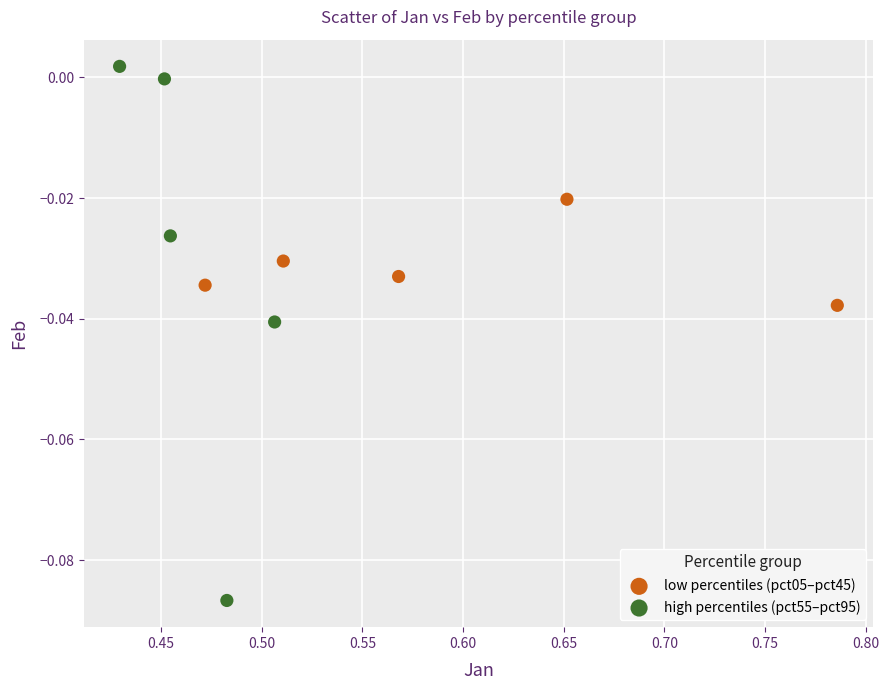

Which series reaches the minimum Y coordinate?

high percentiles (pct55–pct95)